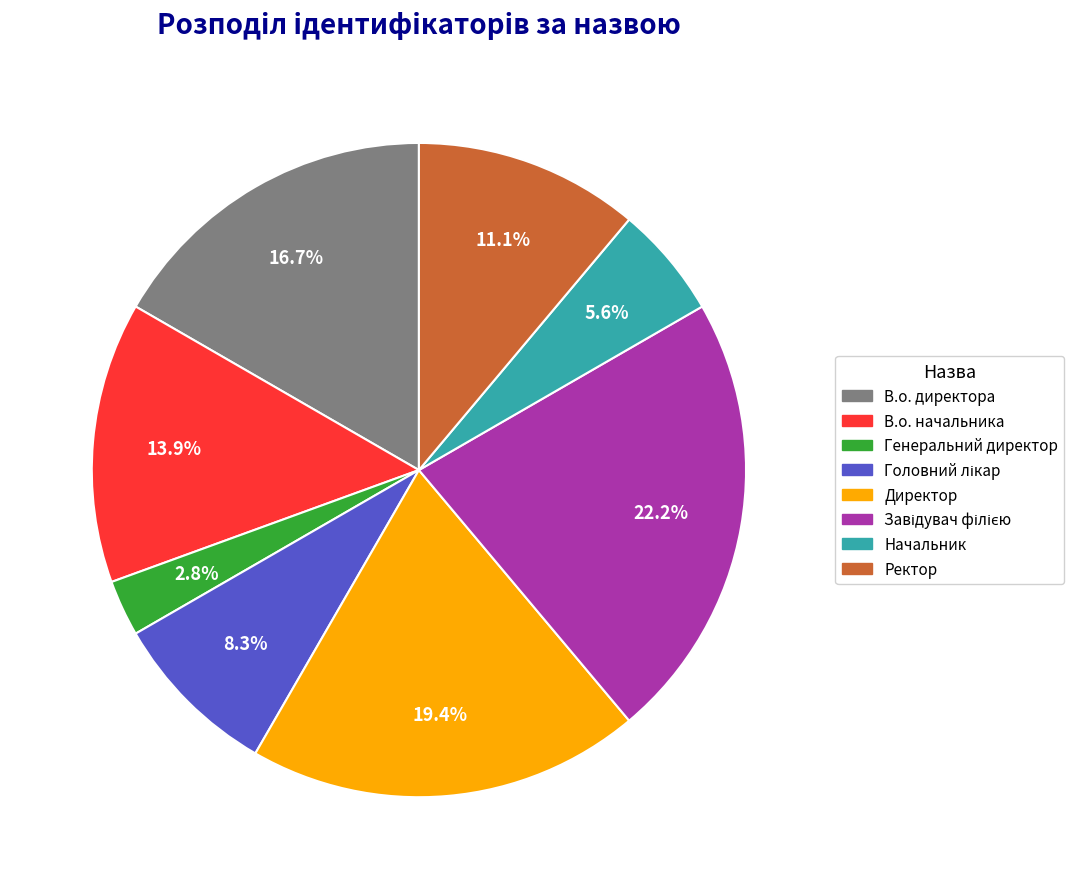

Between Директор and Генеральний директор, which is larger?

Директор